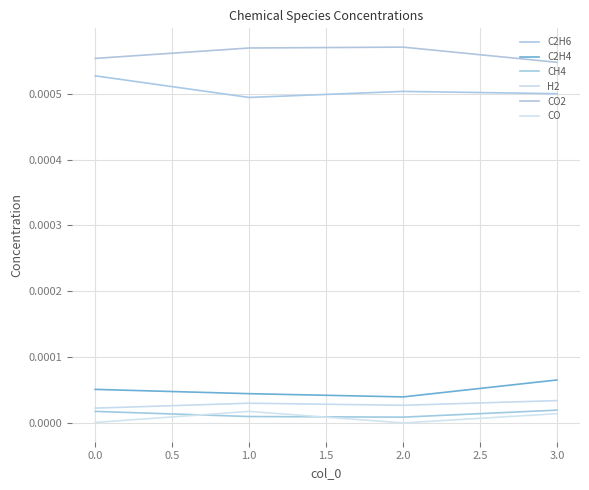

True or false: CO has more than 0 interior local peaks.

True